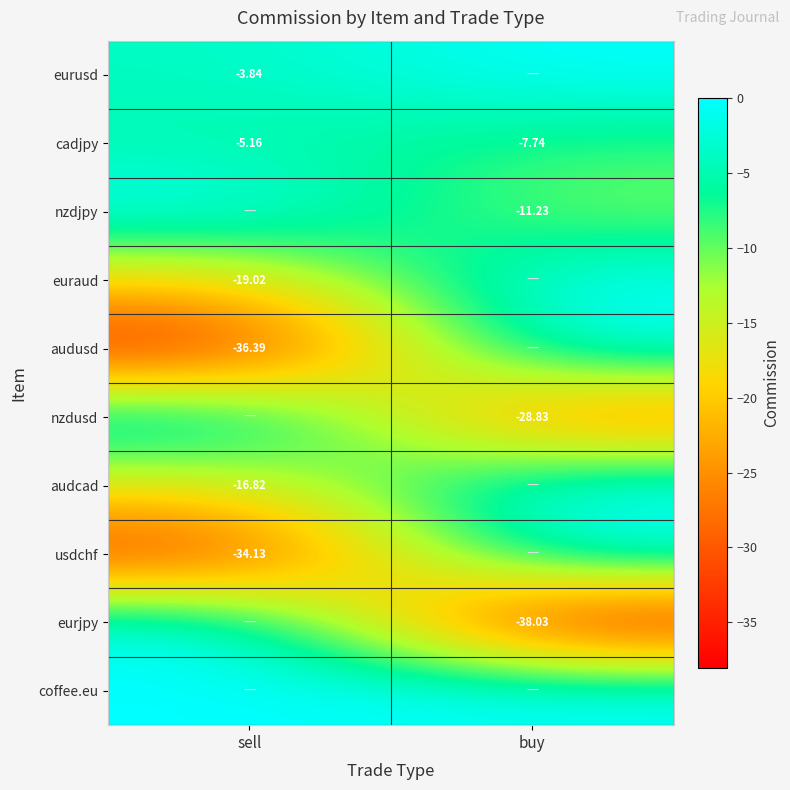

What is the smallest value displayed?

-38.0